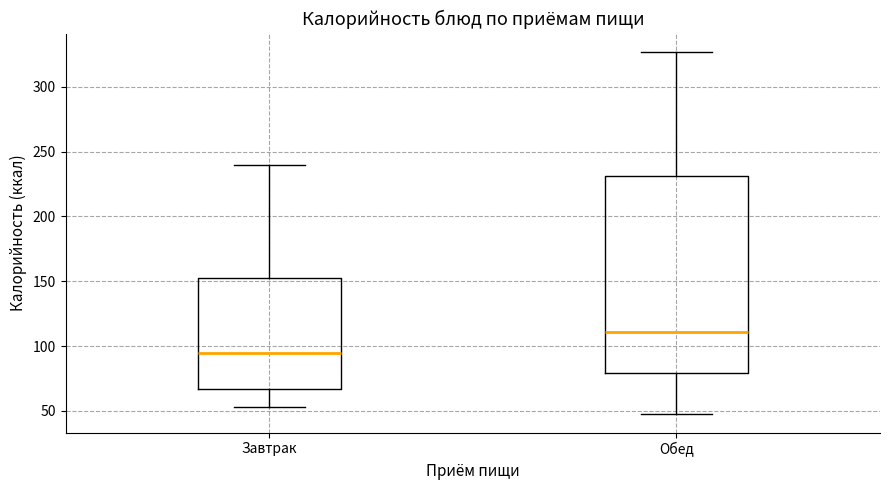

Reading left to right, read every box against the y-axis: the position of its median line, the range the box covers, and the ends of its whiskers. The values are not printed on the chart, so give them approximately, as read against the axis.

Завтрак: median 95, box 65 to 155, whiskers 55 to 240
Обед: median 110, box 80 to 230, whiskers 45 to 325